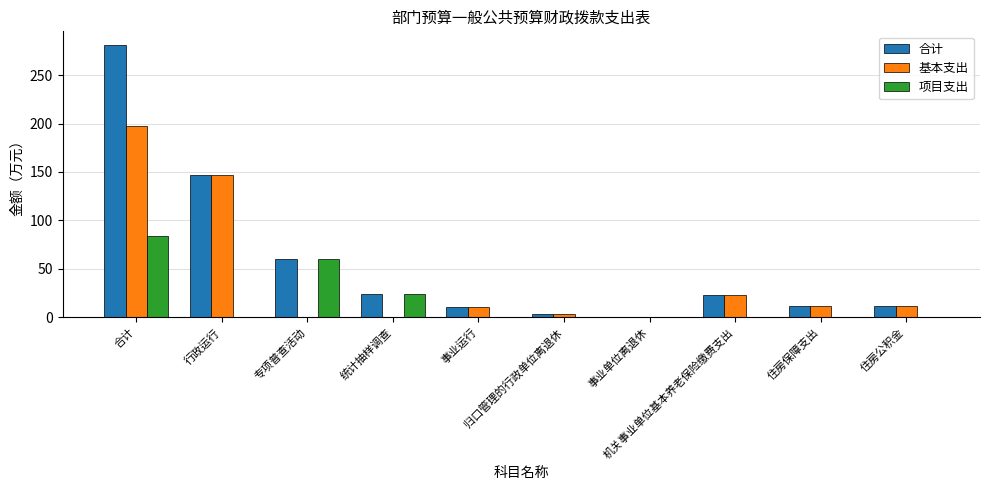

What is the difference between the 项目支出 values at 合计 and 事业运行?

84.0